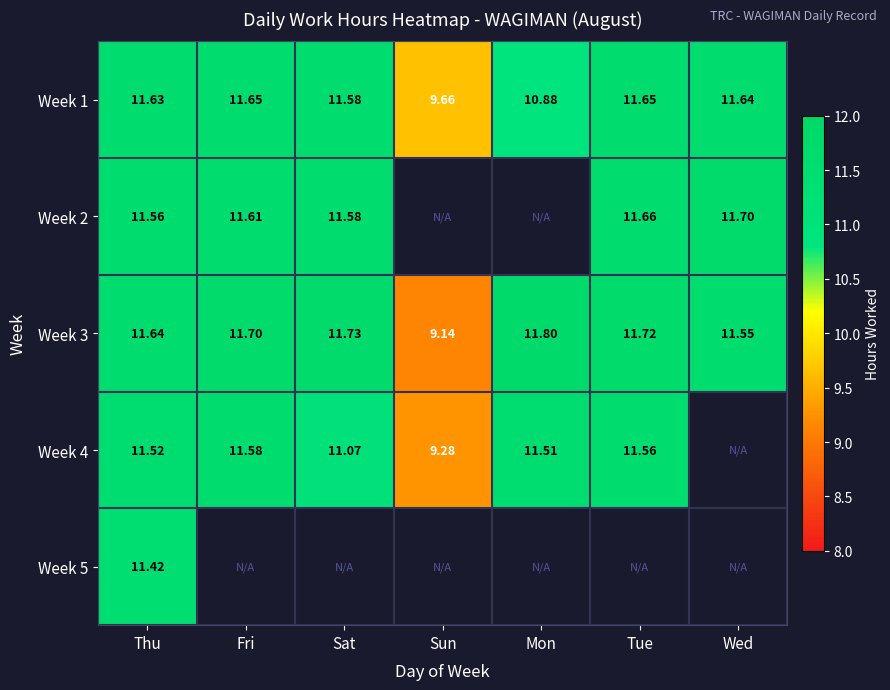

Between Wed and Sat, which is larger?

Wed